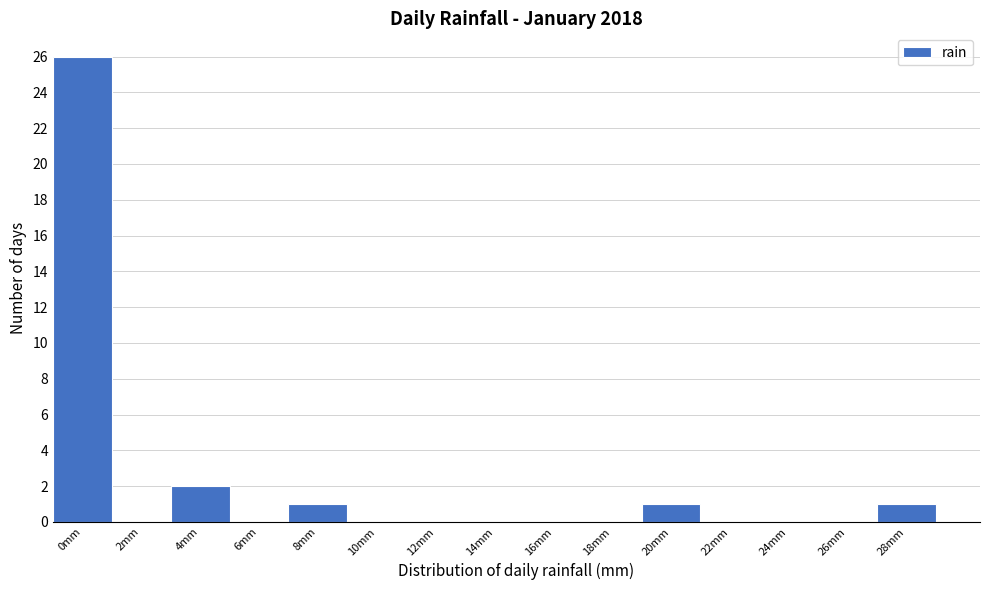

Reading left to right, what are all the values shown in this chart?

0mm=26	2mm=0	4mm=2	6mm=0	8mm=1	10mm=0	12mm=0	14mm=0	16mm=0	18mm=0	20mm=1	22mm=0	24mm=0	26mm=0	28mm=1